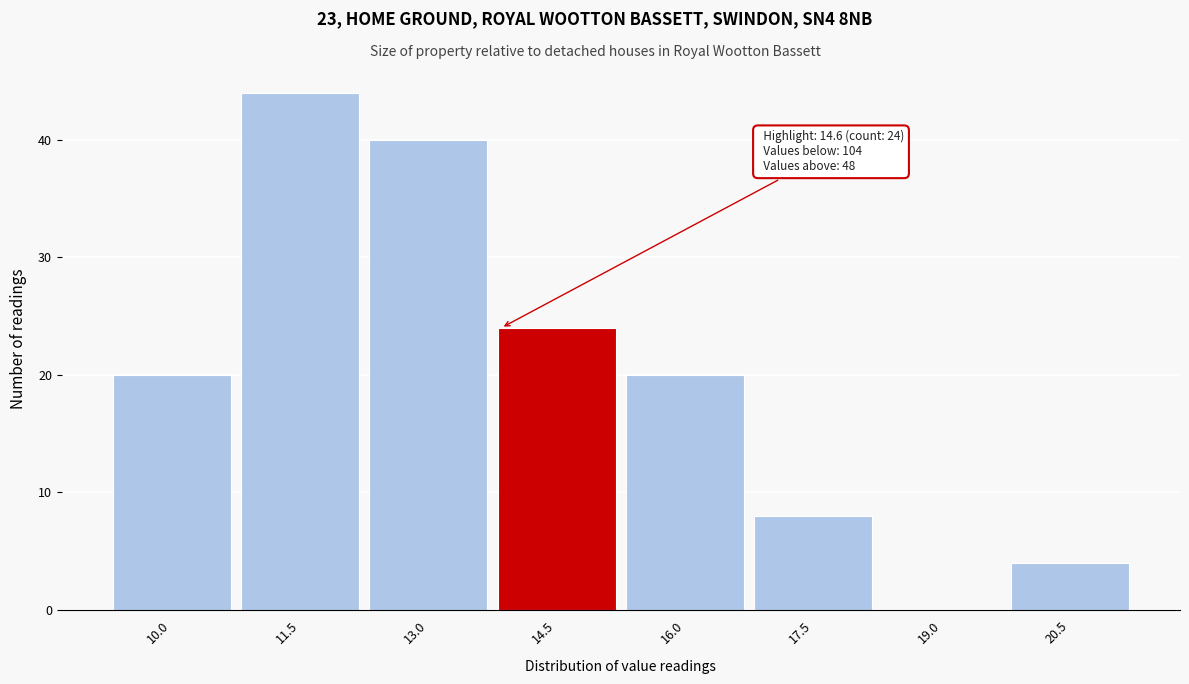

Reading right to left, list all the values displayed in this chart.

20.5=4	19.0=0	17.5=8	16.0=20	14.5=24	13.0=40	11.5=44	10.0=20